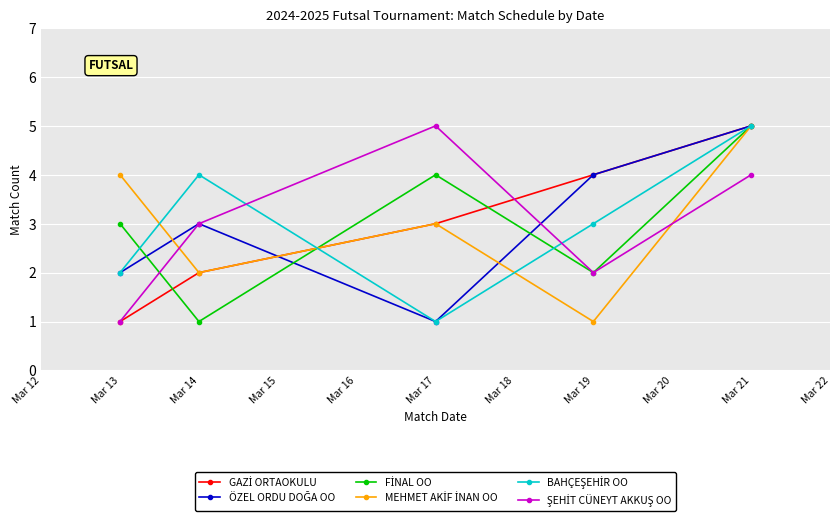

What is the difference between the highest and lowest values at Mar 19?

3